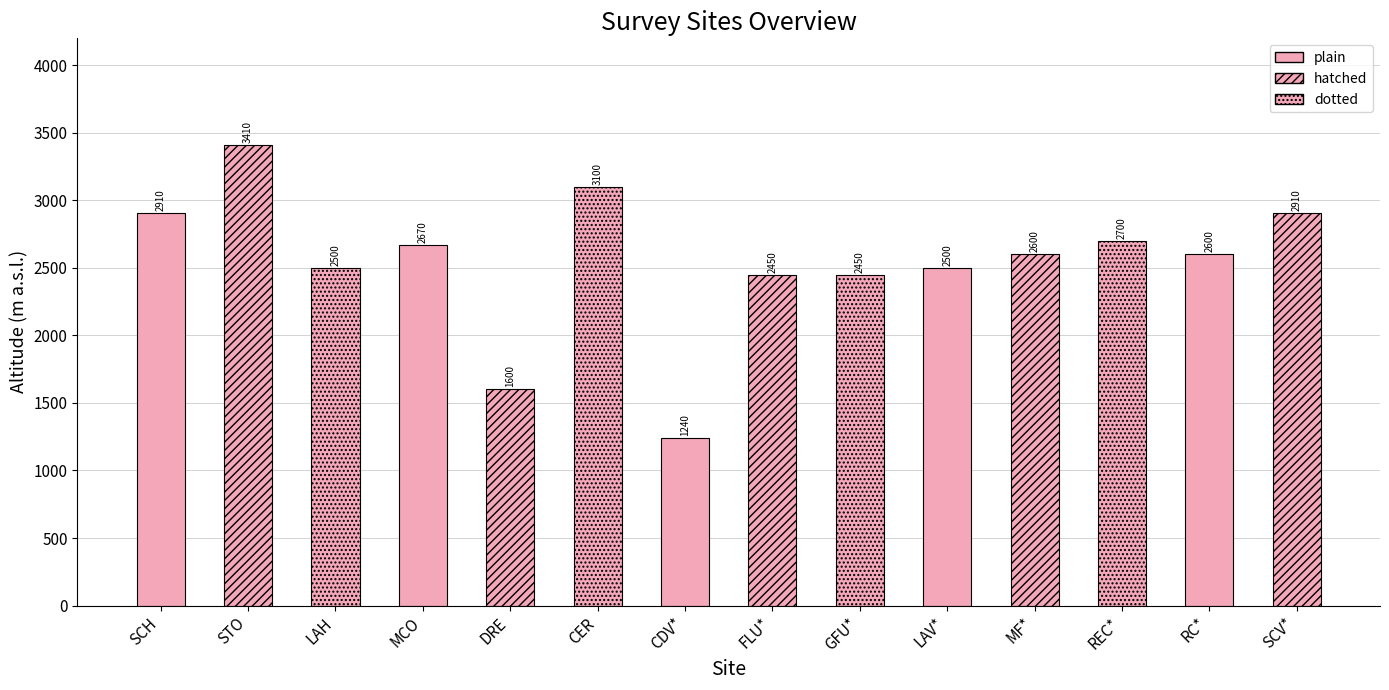

Count the number of categories in the chart.

14